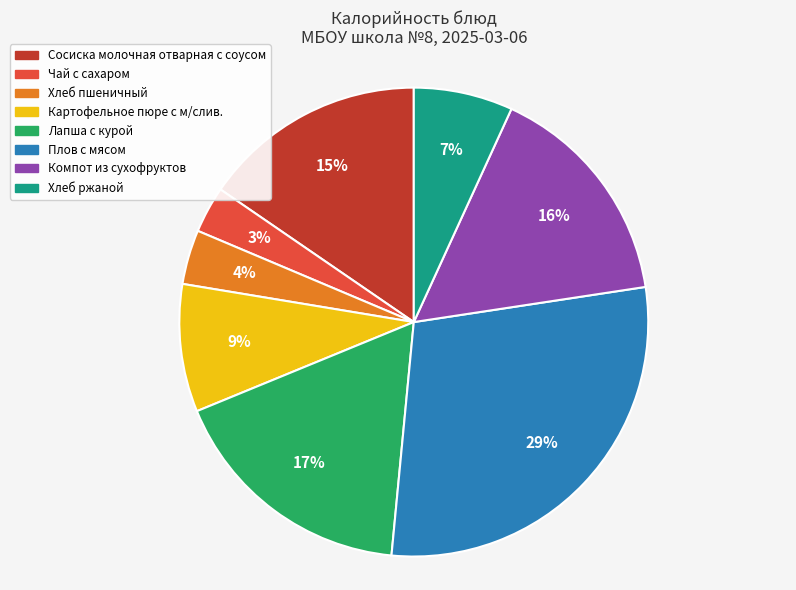

Which slice is the largest?

Плов с мясом